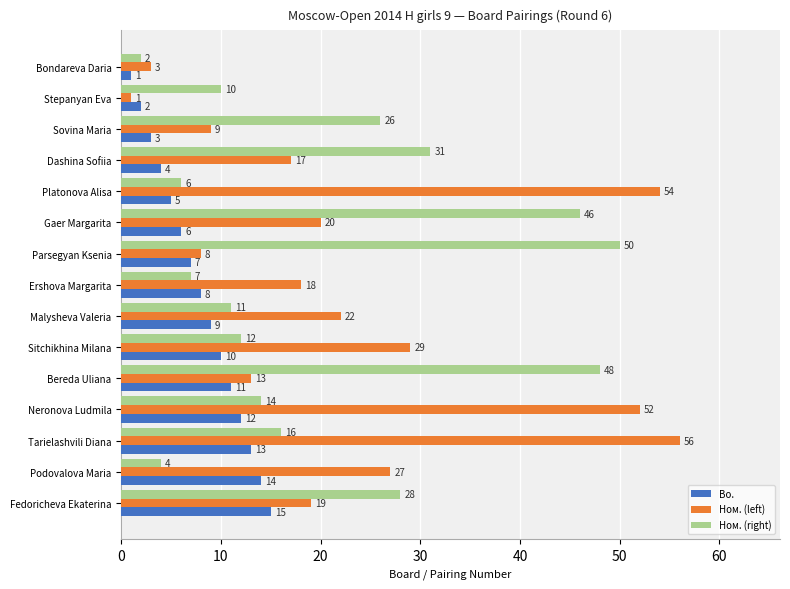

How many data points in Bo. are less than 8?

7